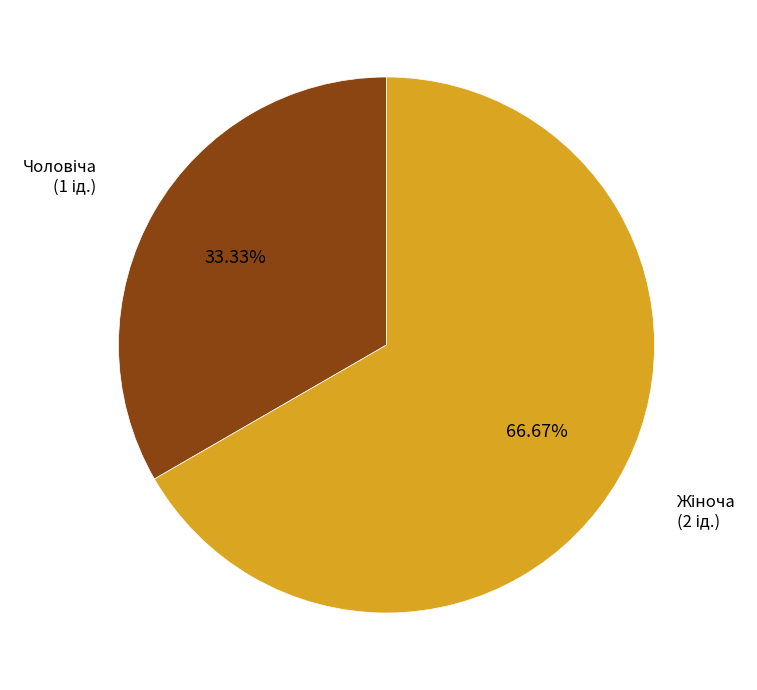

Is there a majority slice in this chart?

Yes